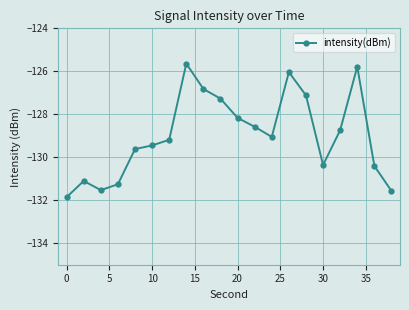

Count the number of values greater than -129.

9